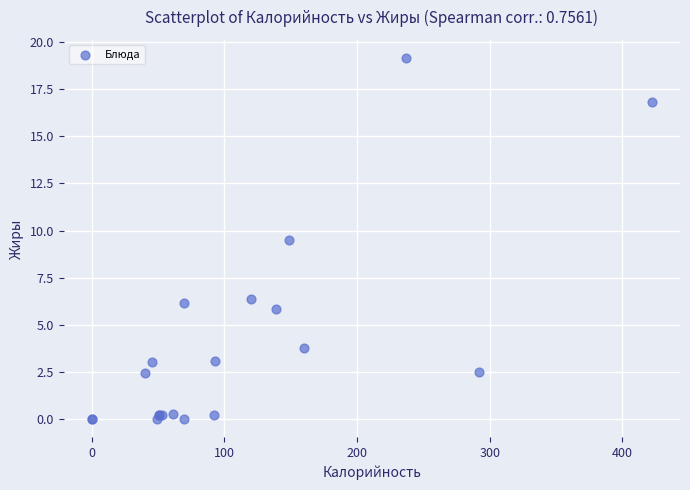

What Y value in the scatter plot is closest to 9?

9.5